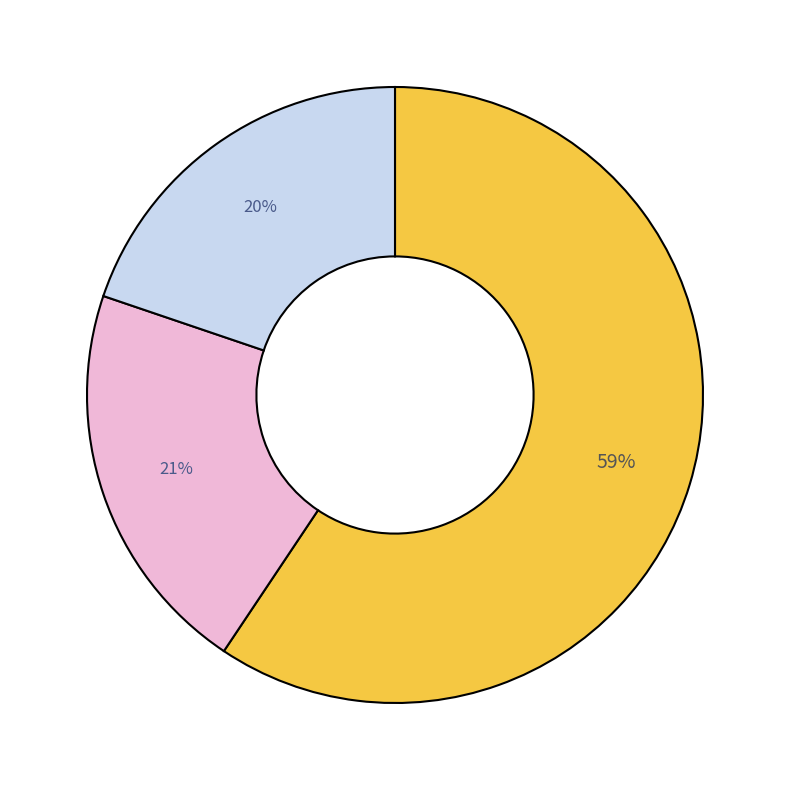

To the nearest percent, what is the average slice percentage?

33%